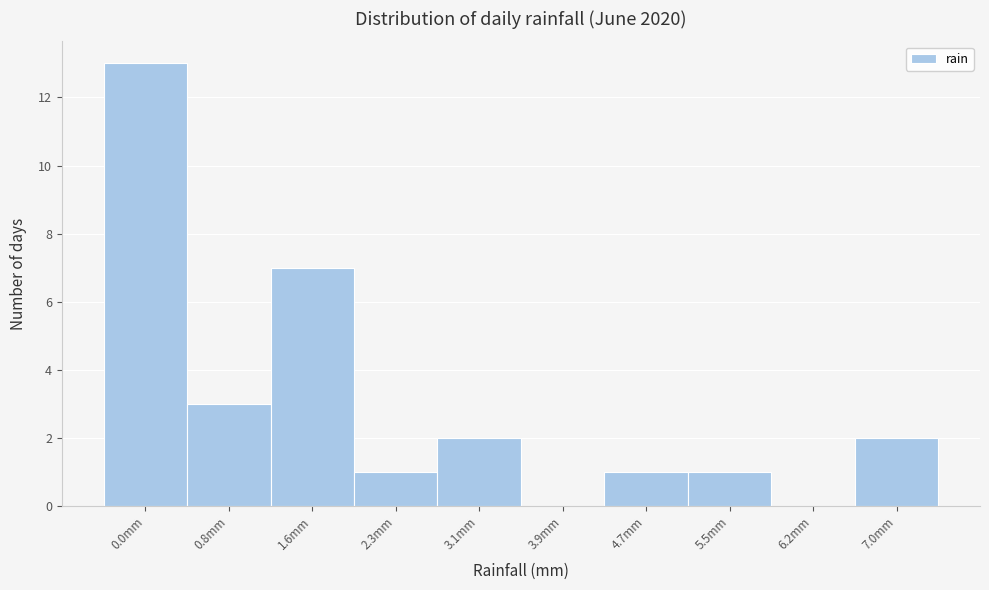

Reading left to right, extract all data points from this chart.

0.0mm=13	0.8mm=3	1.6mm=7	2.3mm=1	3.1mm=2	3.9mm=0	4.7mm=1	5.5mm=1	6.2mm=0	7.0mm=2